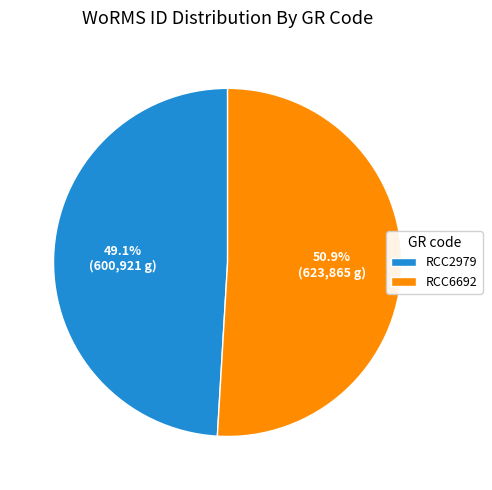

How many segments does this pie chart have?

2